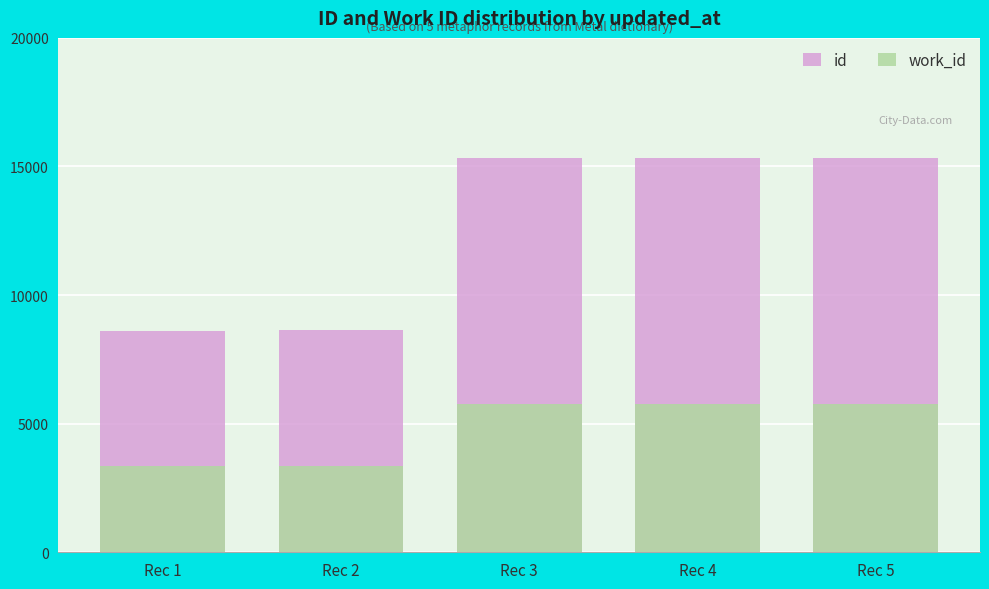

Where is work_id nearest to the value 4548?

Rec 4